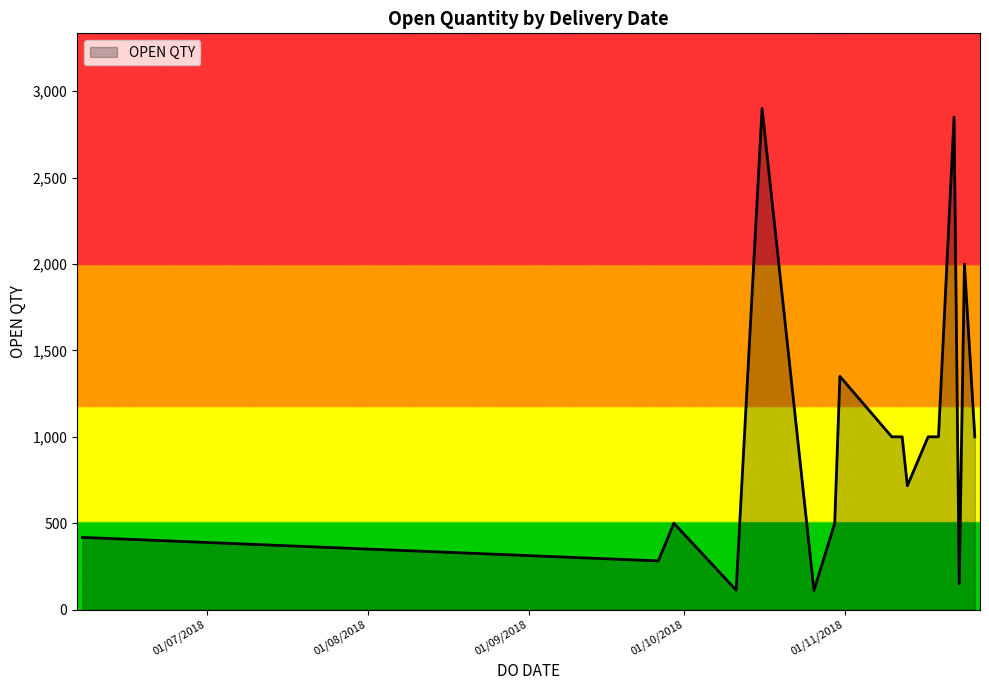

What is the sum of all values?

16891